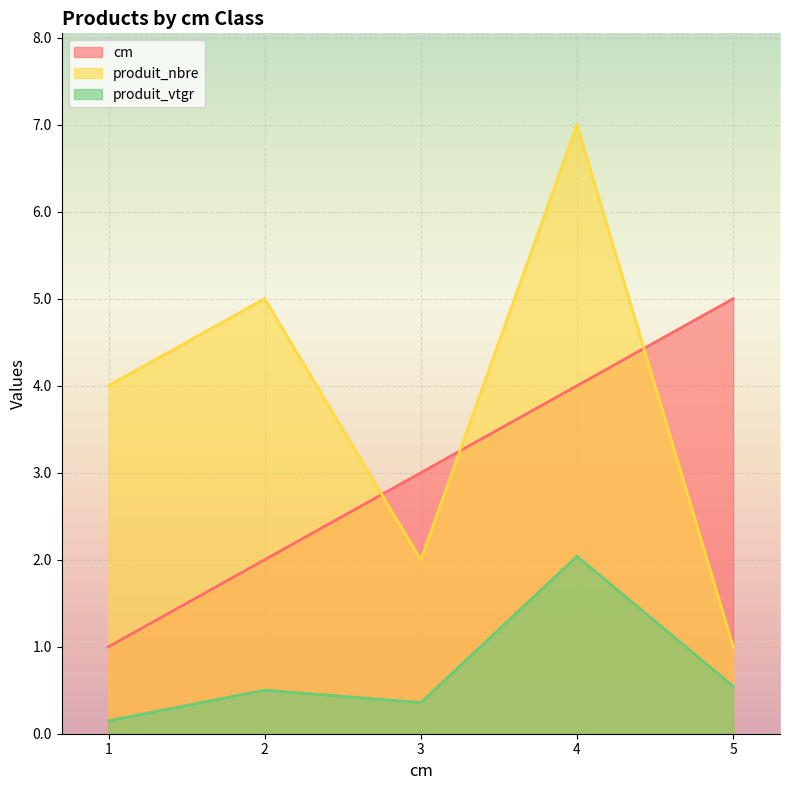

What is the minimum value shown in the chart?

0.1